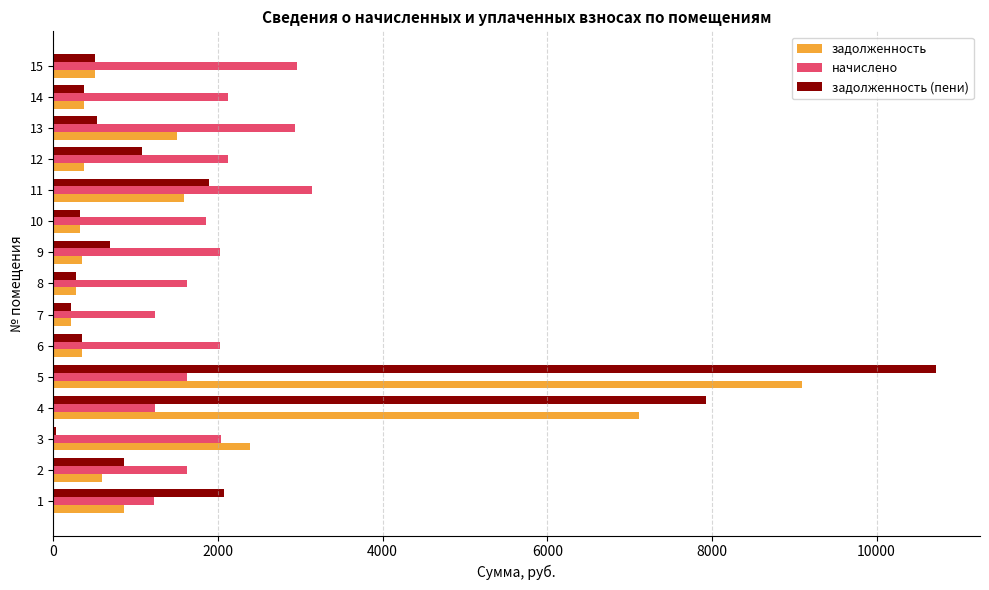

What is the spread (max minus min) of values at 9?

1675.0